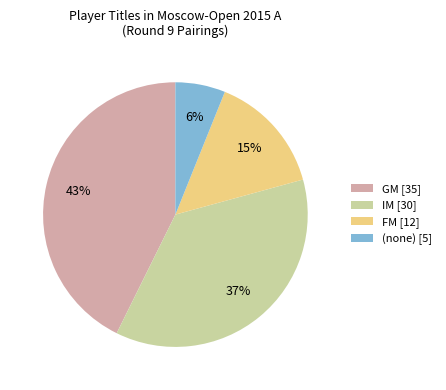

Between GM [35] and (none) [5], which is larger?

GM [35]